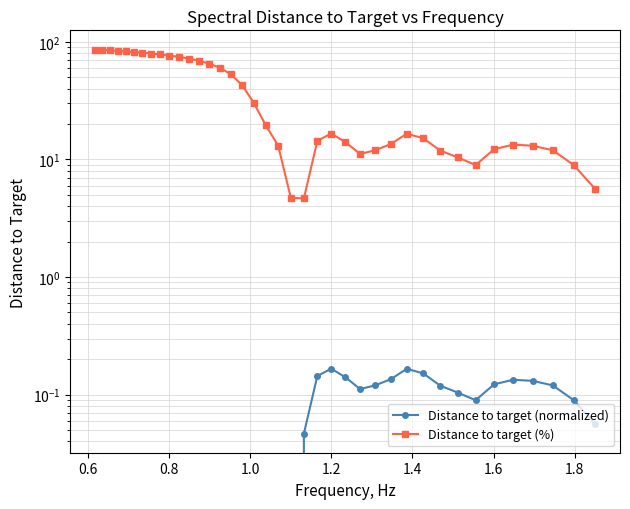

Is this an area chart (filled region under the line)?

No